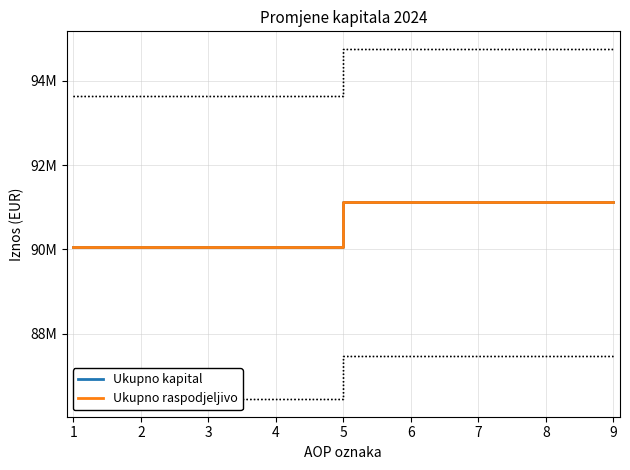

Rank the series by their maximum value, from lowest to highest.

Ukupno kapital, Ukupno raspodjeljivo